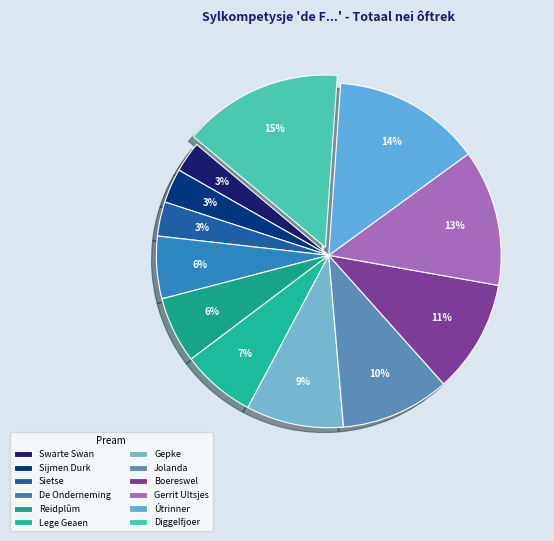

Which has a higher value, Boereswel or Diggelfjoer?

Diggelfjoer